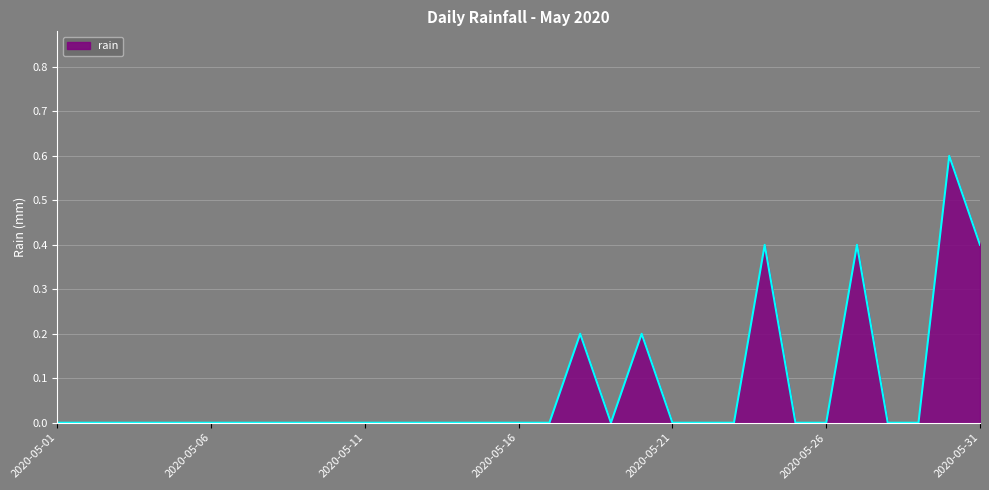

True or false: there are more than 2 points higher than both neighbors.

True